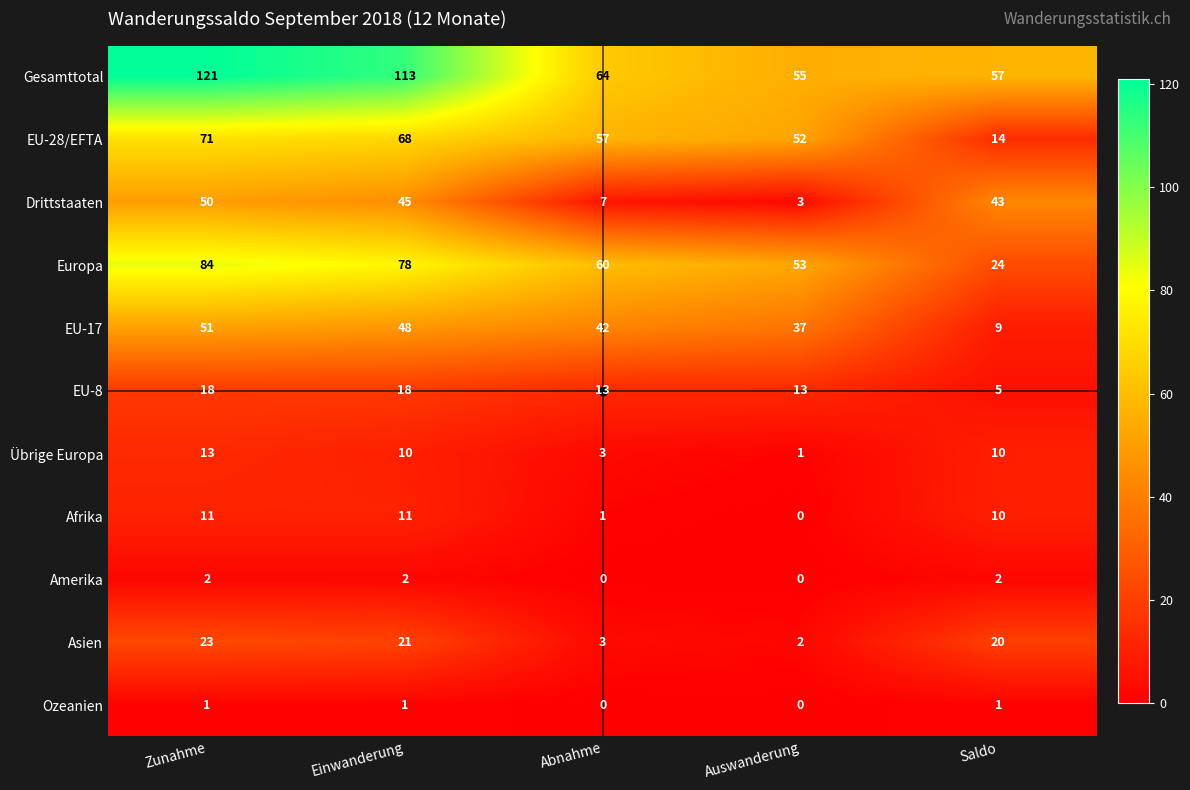

The EU-28/EFTA series shows 99 at Abnahme. True or false?

False